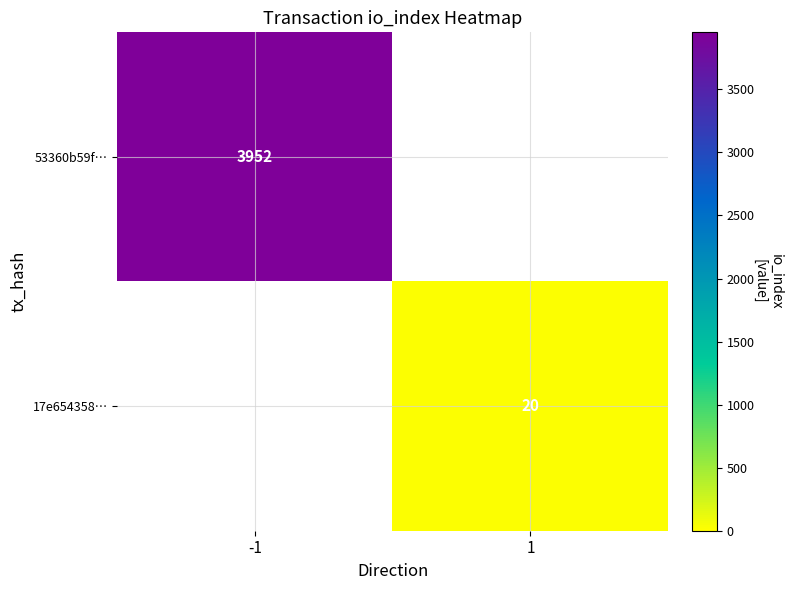

True or false: 17e654358… has a value of 35 at 1.

False